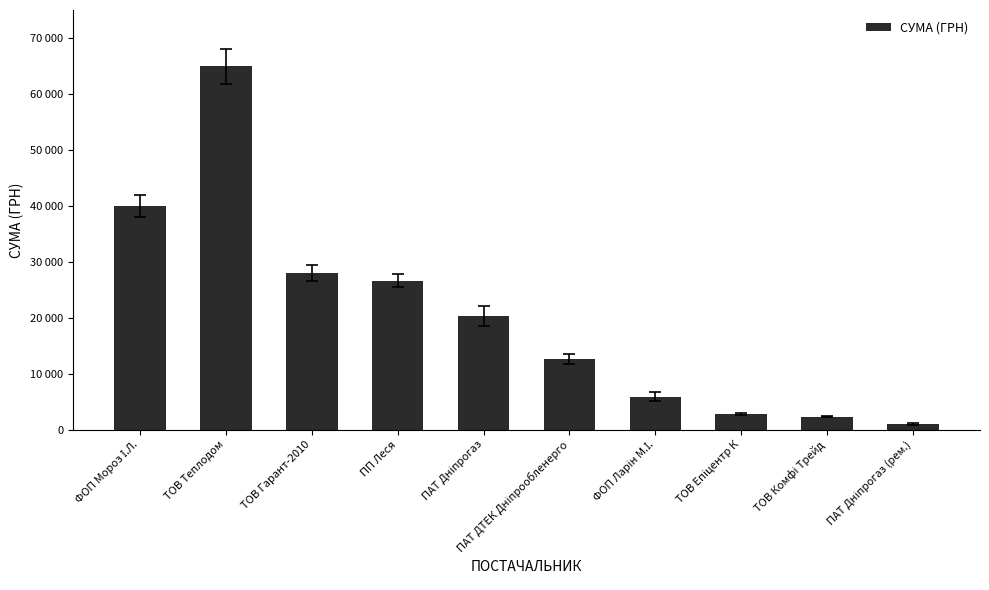

The chart shows a value of 2799.0 at ТОВ Епіцентр К. True or false?

True